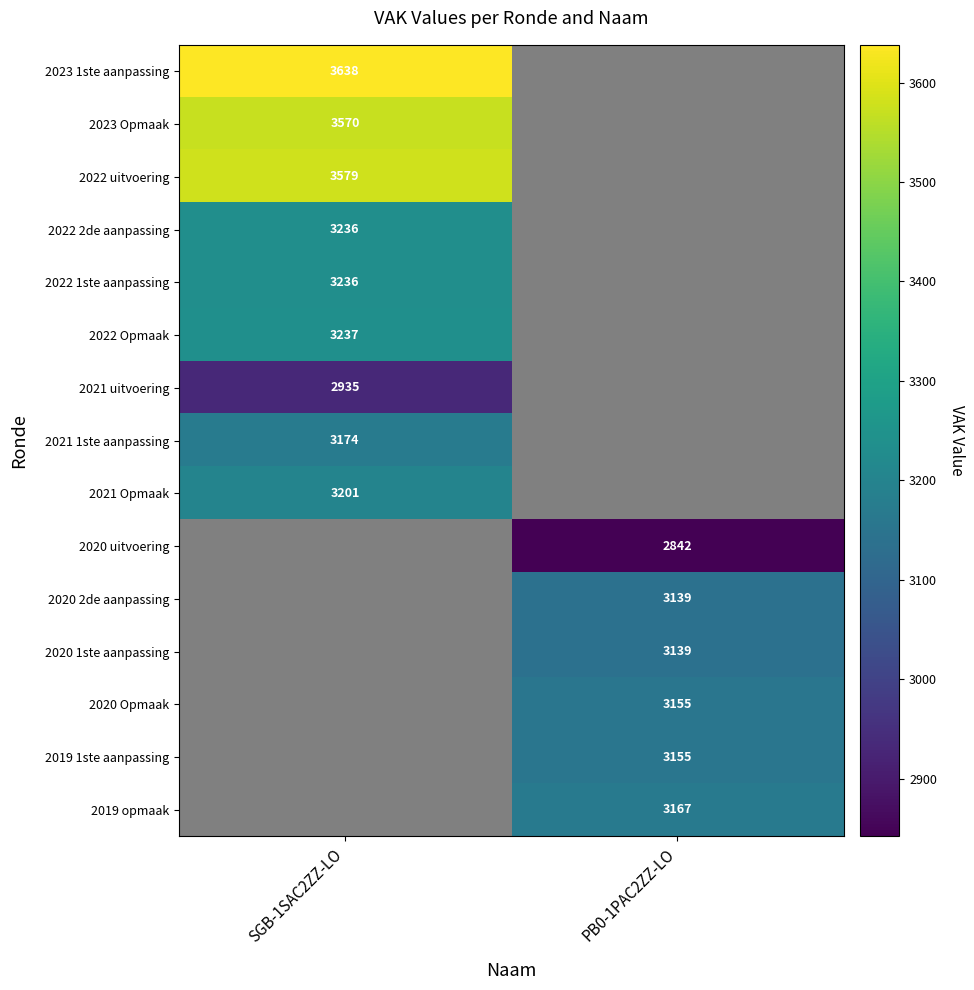

The 2021 1ste aanpassing series shows 5636 at SGB-1SAC2ZZ-LO. True or false?

False